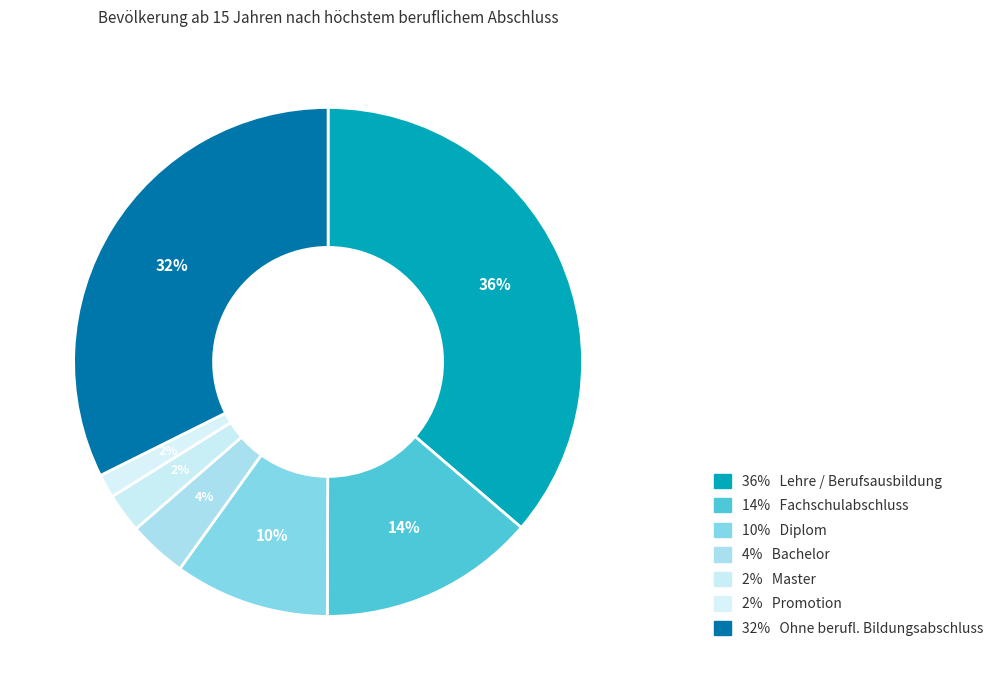

How much of the chart is everything except Fachschulabschluss?

86.2%